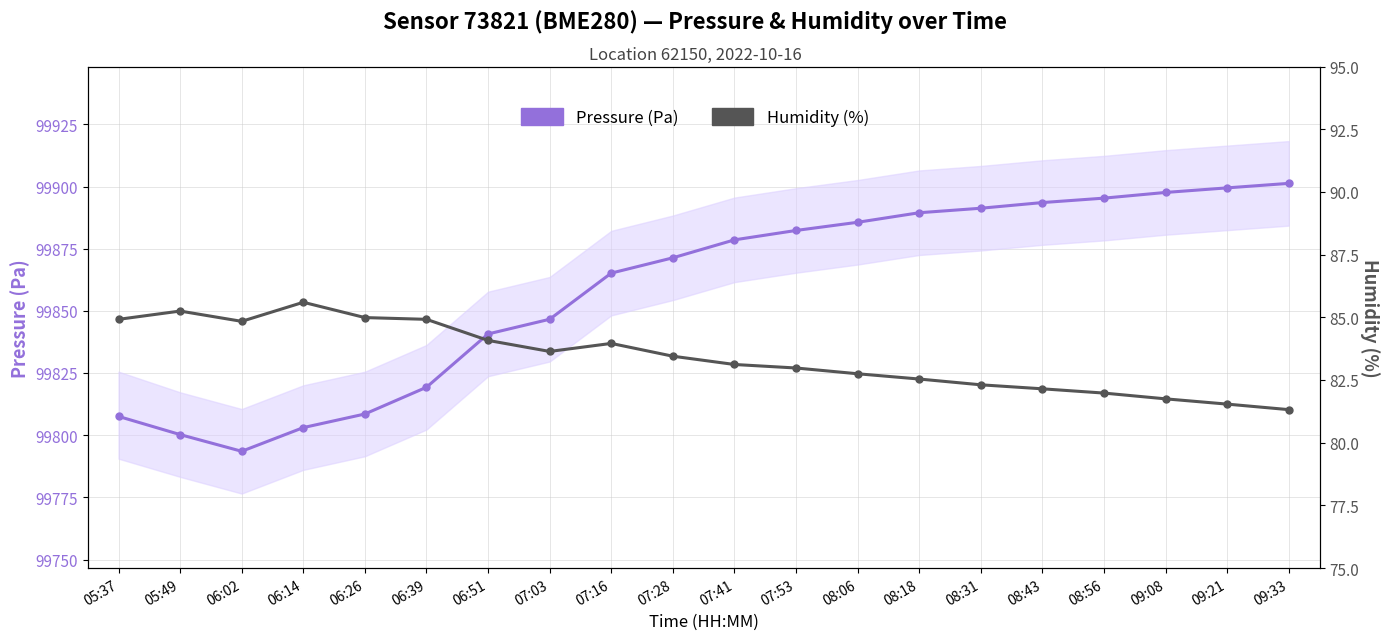

What is the label of the 11th point from the left?

07:41